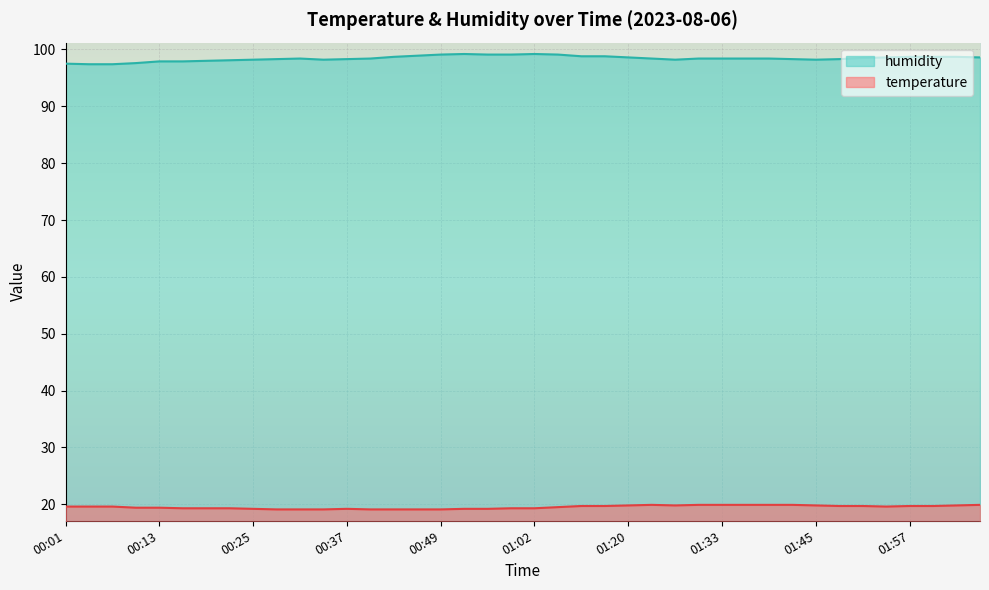

True or false: humidity and temperature cross at least once.

False